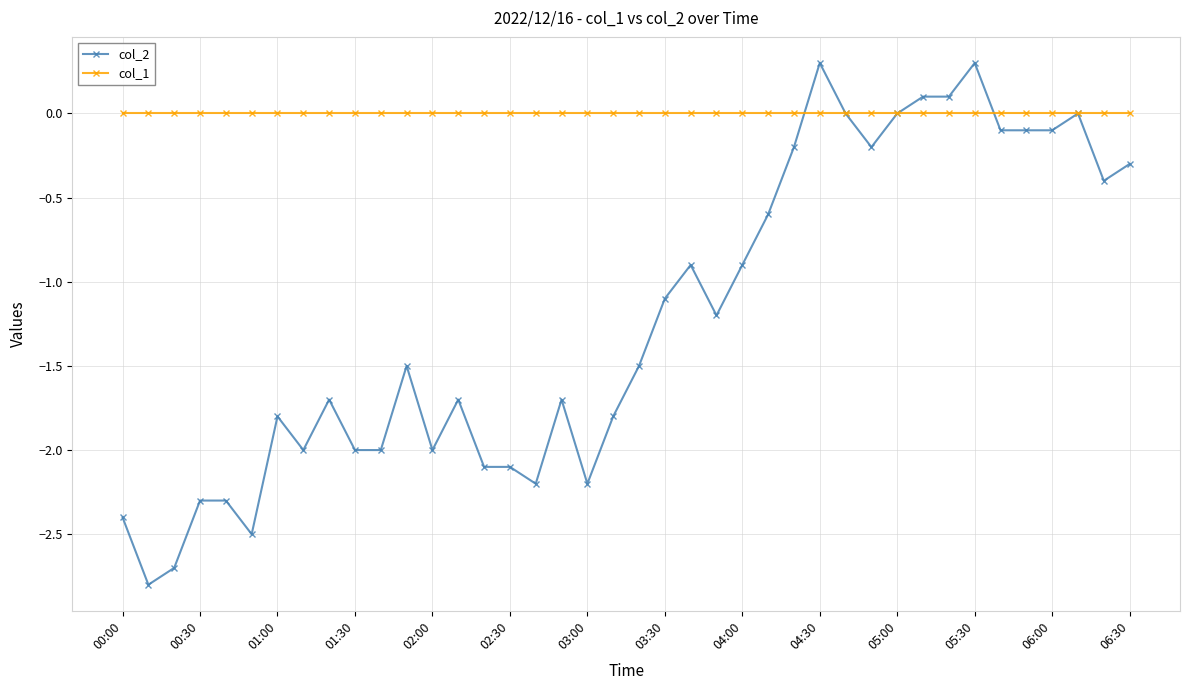

True or false: col_1 and col_2 cross at least once.

True